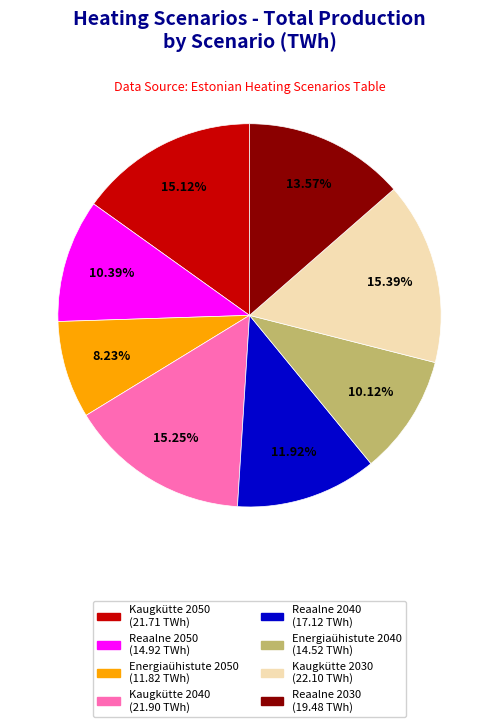

To the nearest percent, what is the average slice percentage?

12%